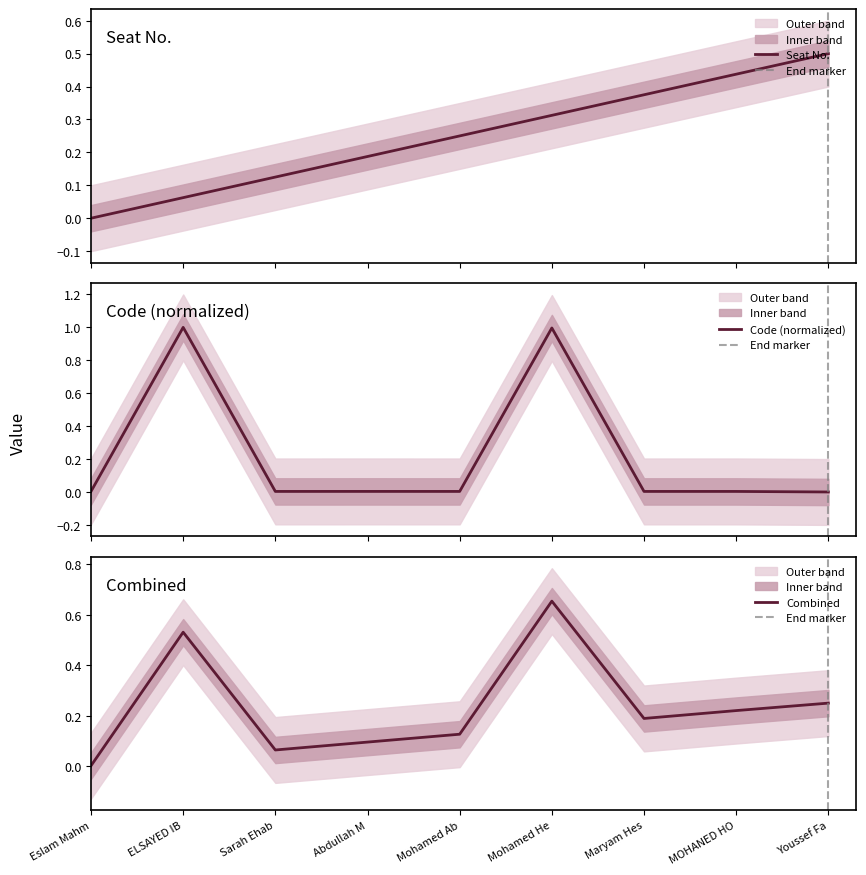

What is the difference between the second highest and minimum values?

1.0